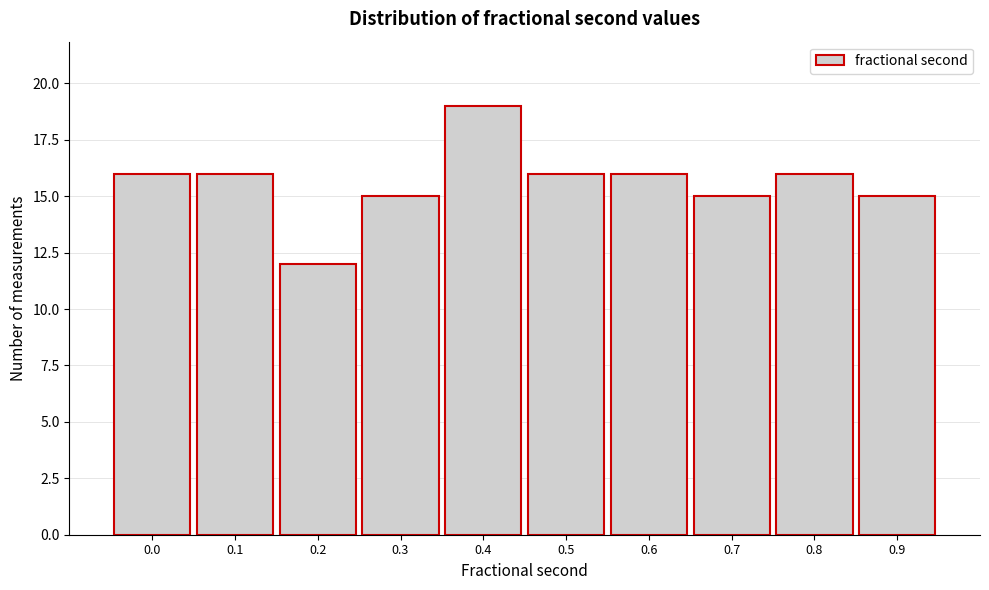

Reading left to right, extract all data points from this chart.

0.0=16	0.1=16	0.2=12	0.3=15	0.4=19	0.5=16	0.6=16	0.7=15	0.8=16	0.9=15